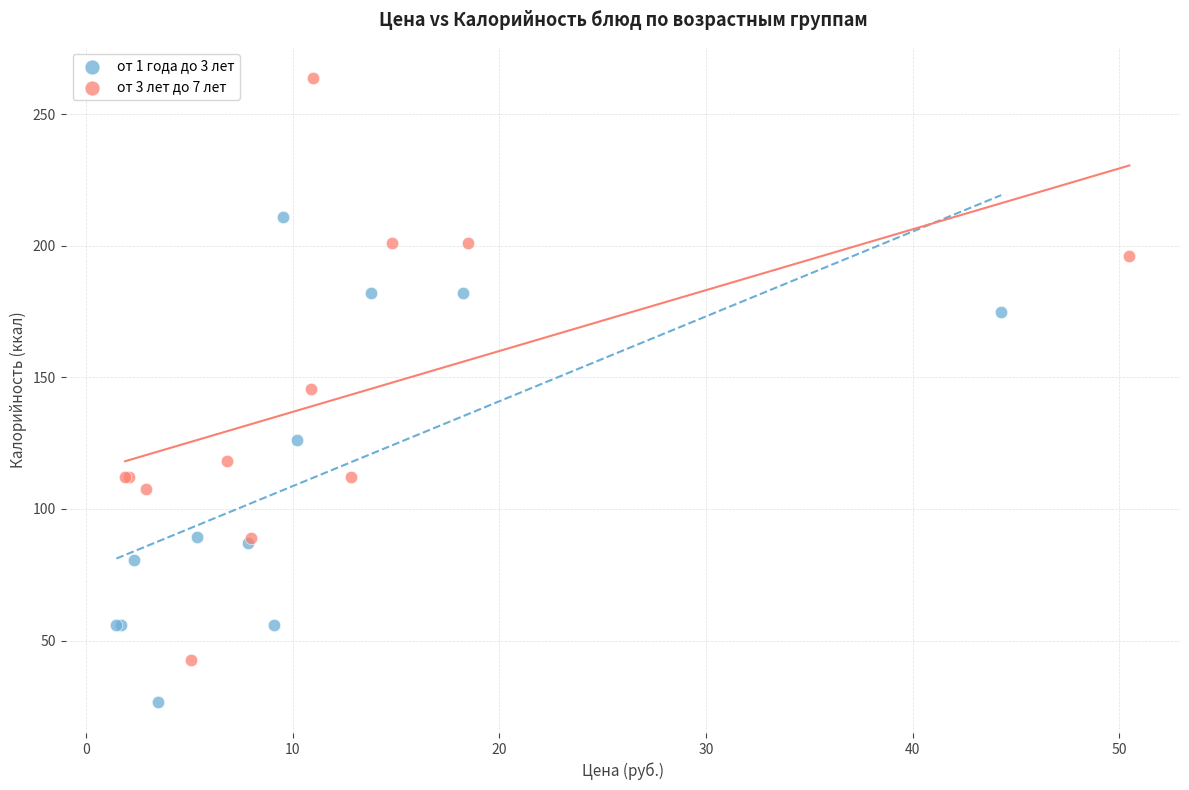

Which series contains the lowest Y value?

от 1 года до 3 лет